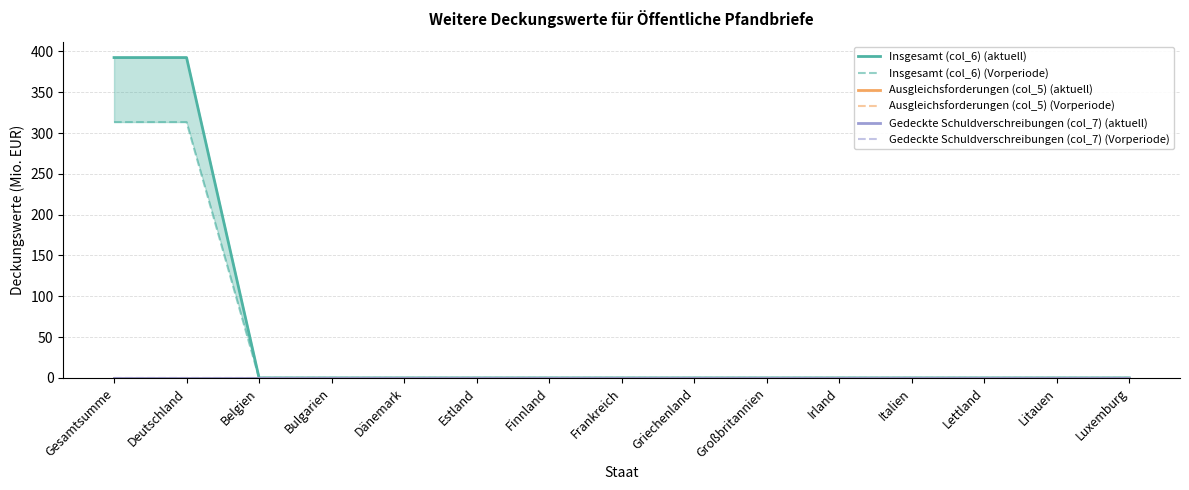

True or false: Ausgleichsforderungen (col_5) (Vorperiode) has more than 2 interior local peaks.

False